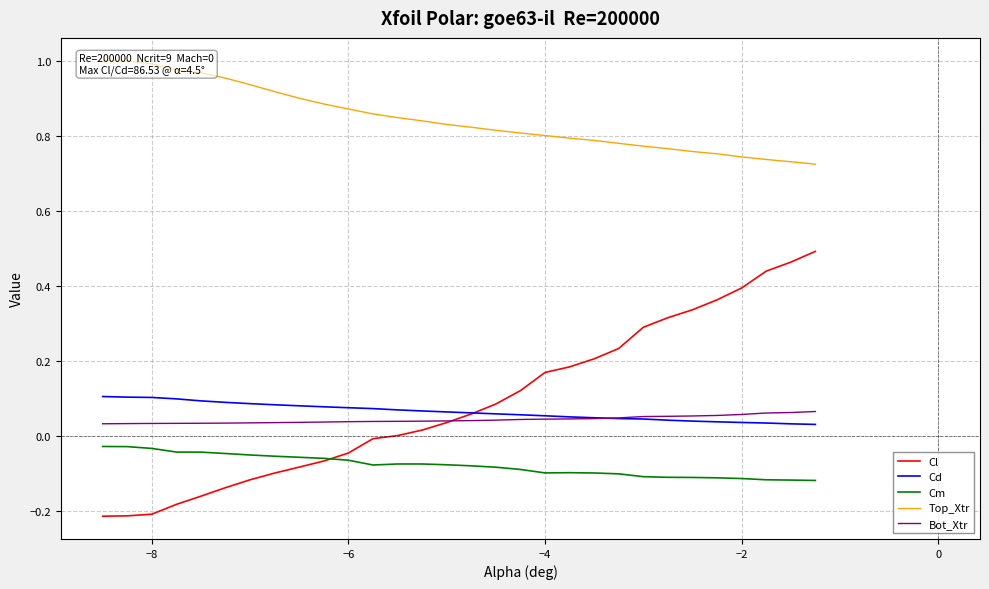

At how many categories does at least one series exceed 0?

30